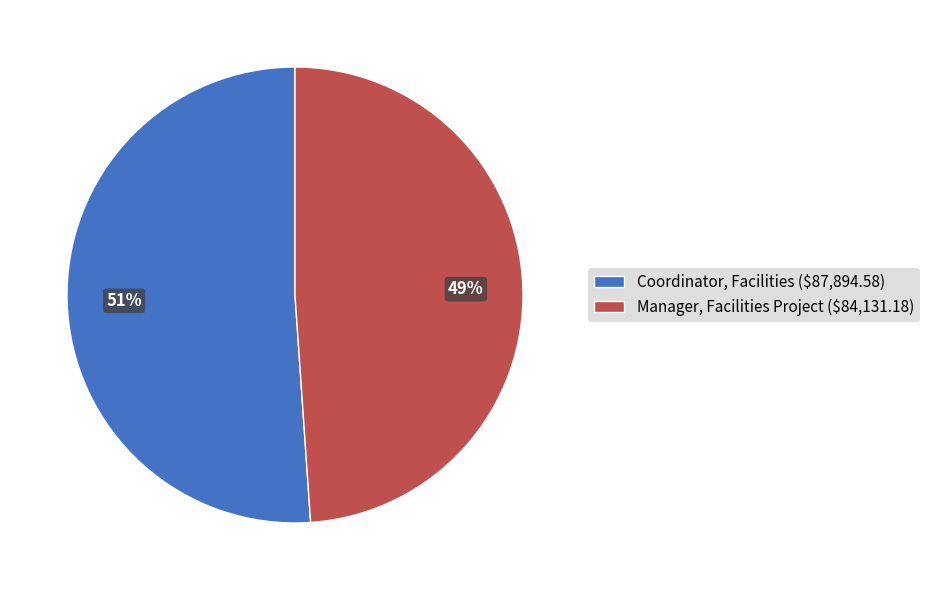

Combined, do Manager, Facilities Project and Coordinator, Facilities account for over 50%?

Yes